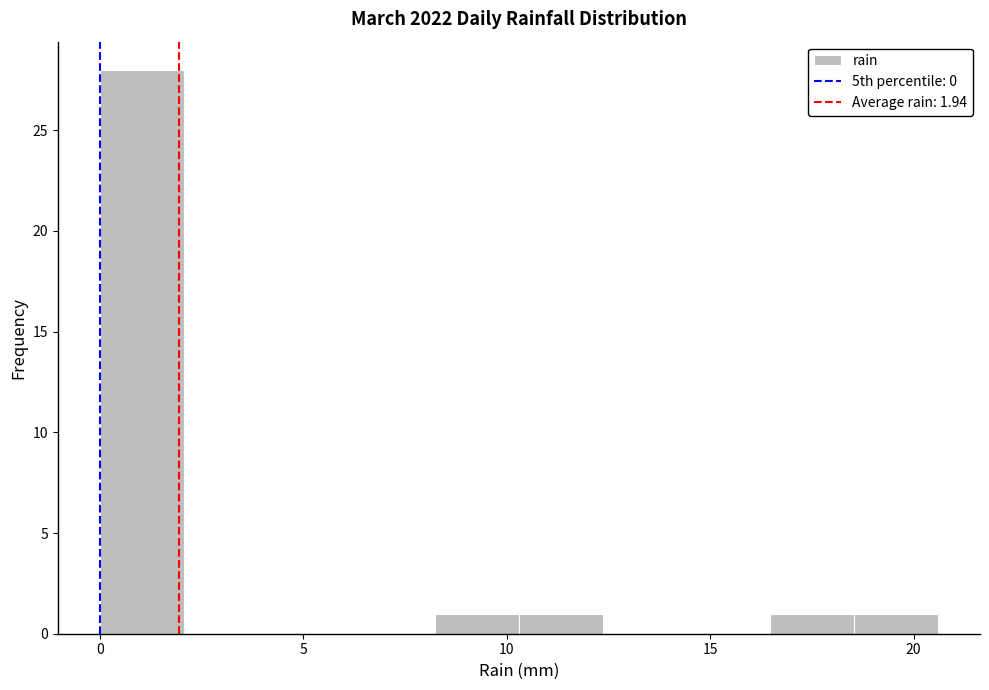

Reading left to right, transcribe this chart: for each bar, give the range it covers on the x-axis and its height. Neither the bar edges nor the heights are printed on the chart, so give them approximately, as read against the axes.

0.0 to 2.0: 28
2.0 to 4.0: 0
4.0 to 6.0: 0
6.0 to 8.0: 0
8.0 to 10.5: 1
10.5 to 12.5: 1
12.5 to 14.5: 0
14.5 to 16.5: 0
16.5 to 18.5: 1
18.5 to 20.5: 1